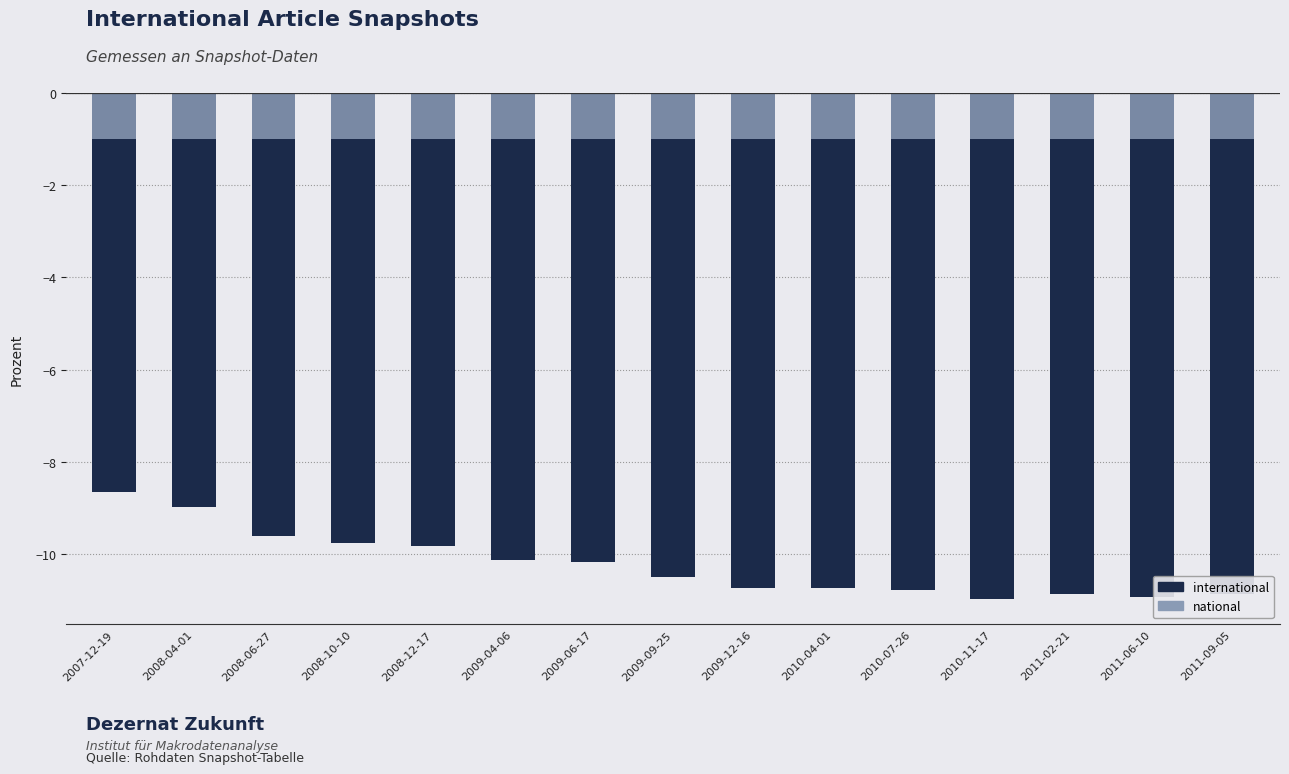

How many bars are there in total?

30